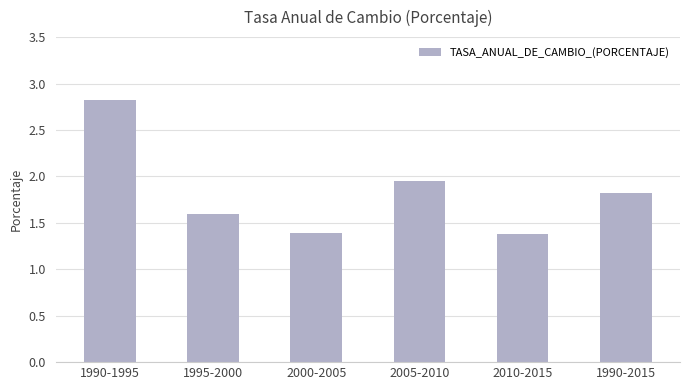

The chart shows a value of 1.9 at 1990-1995. True or false?

False